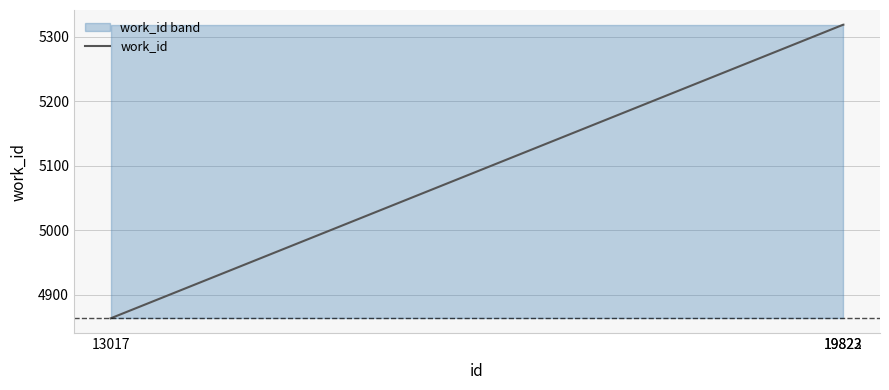

What is the sum of all values?

15501